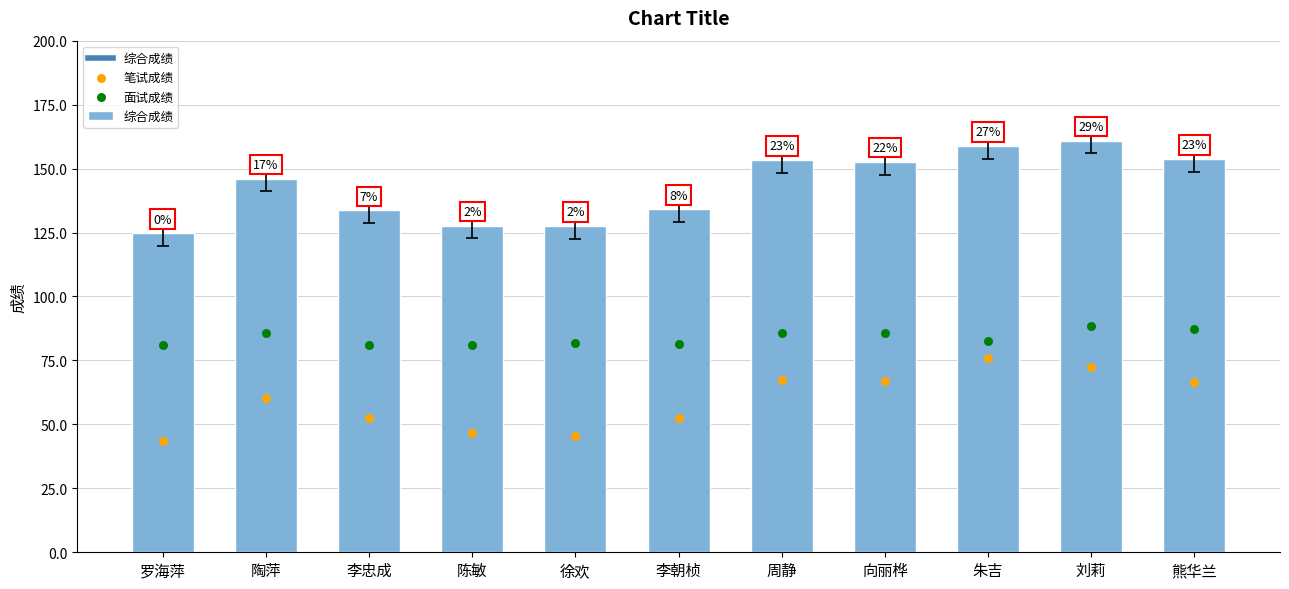

At which category is the sum across all series the highest?

刘莉